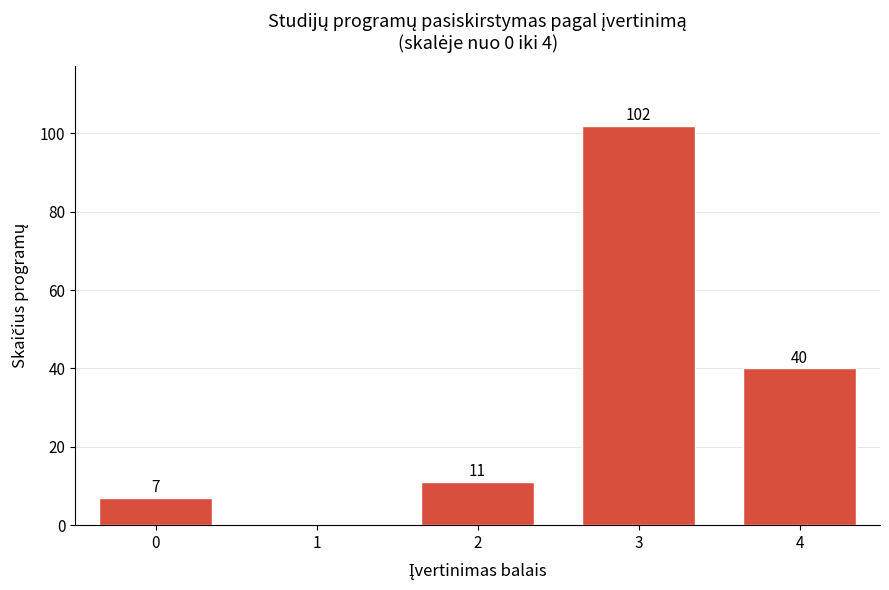

Reading left to right, what are all the values shown in this chart?

0=7	1=0	2=11	3=102	4=40